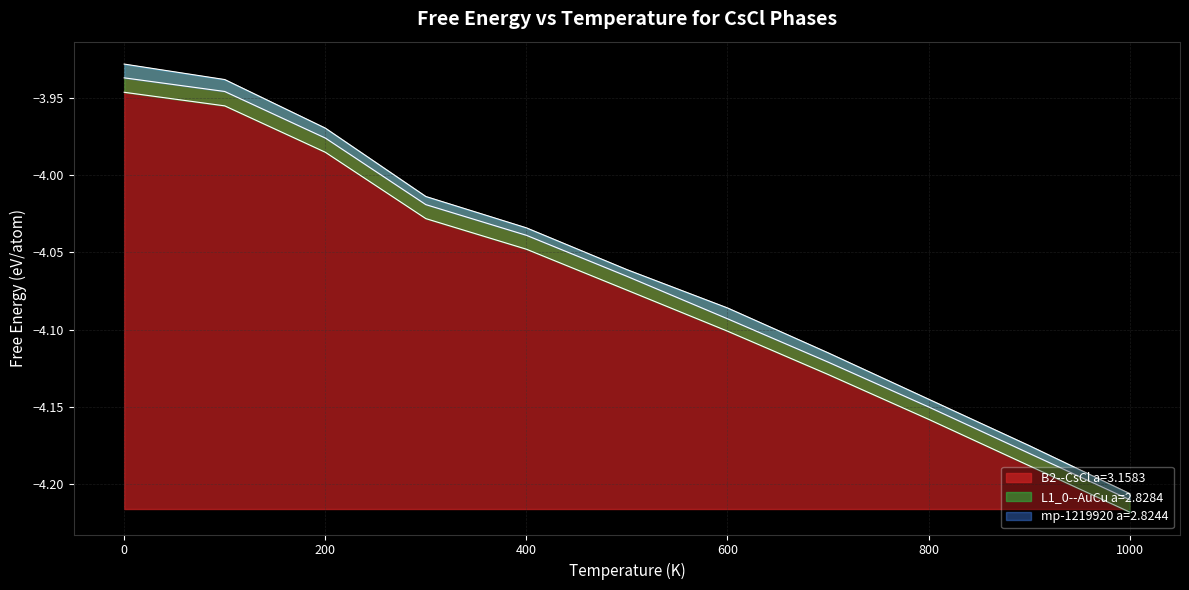

Which series has the largest range (max minus min)?

B2--CsCl a=3.1583